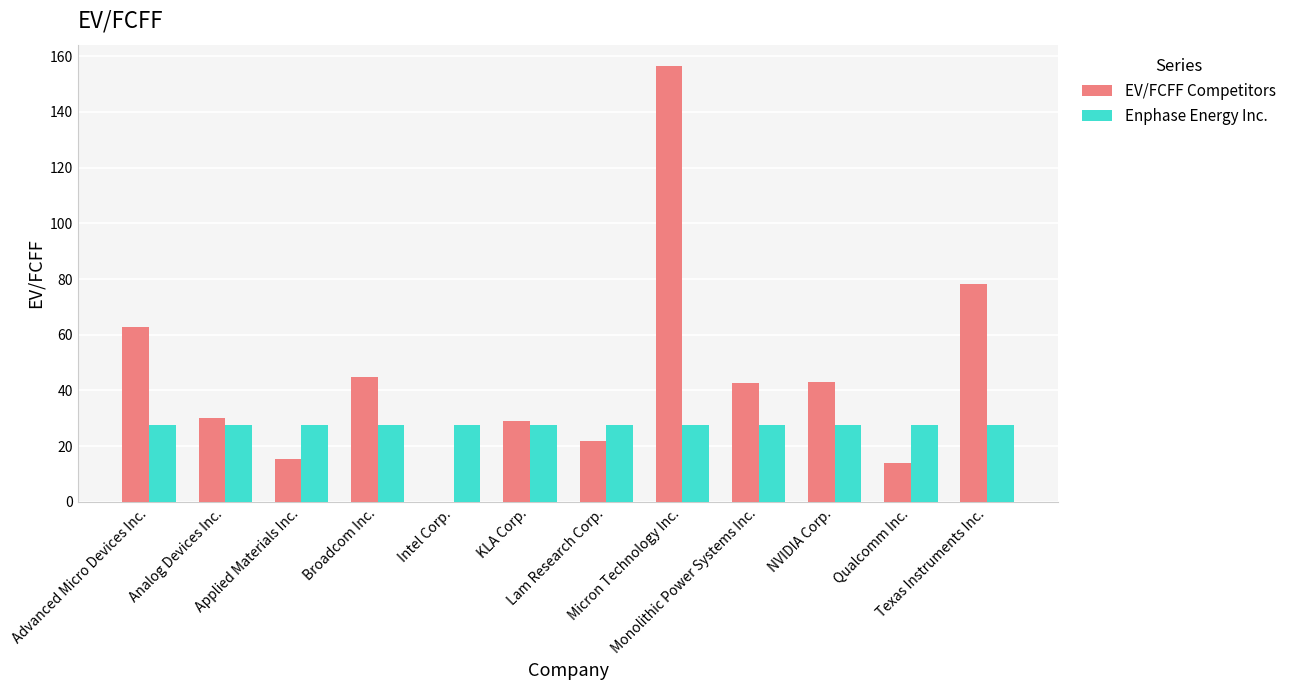

Is the value of Enphase Energy Inc. at KLA Corp. greater than the value of EV/FCFF Competitors at Advanced Micro Devices Inc.?

No